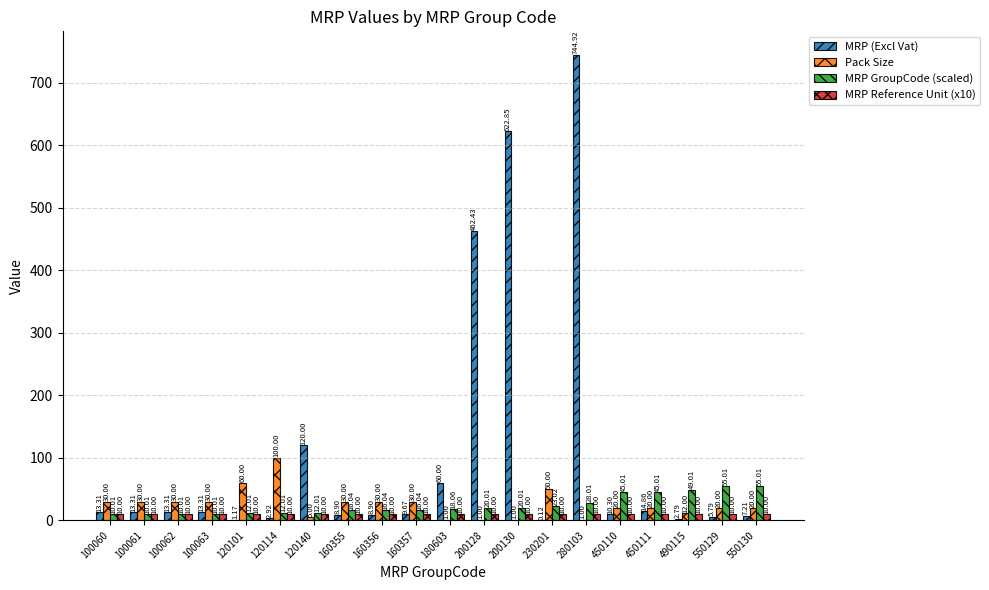

How many data points does each series have?

20